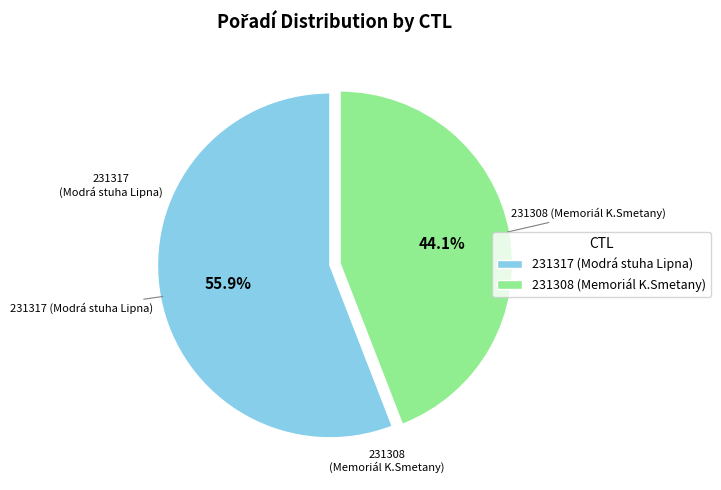

What is the smallest slice in the pie chart?

231308